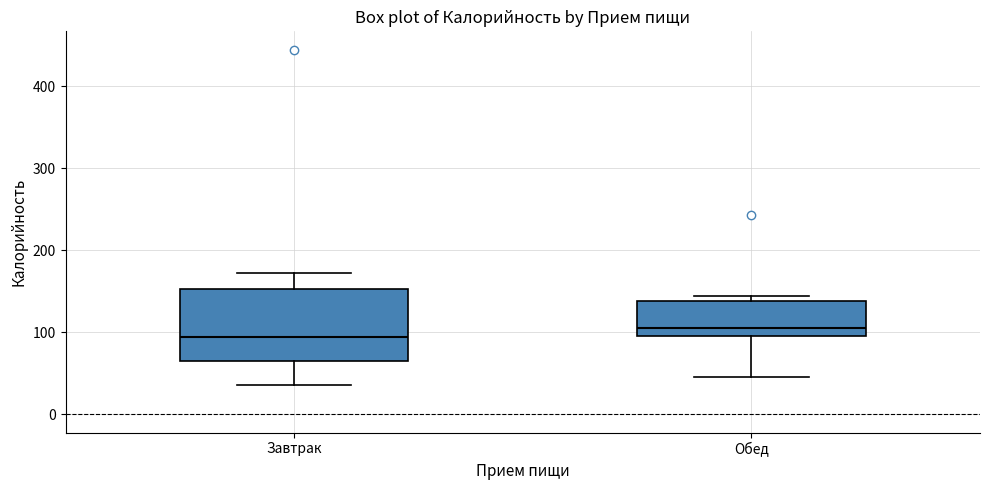

Which box has the lowest median line?

Завтрак